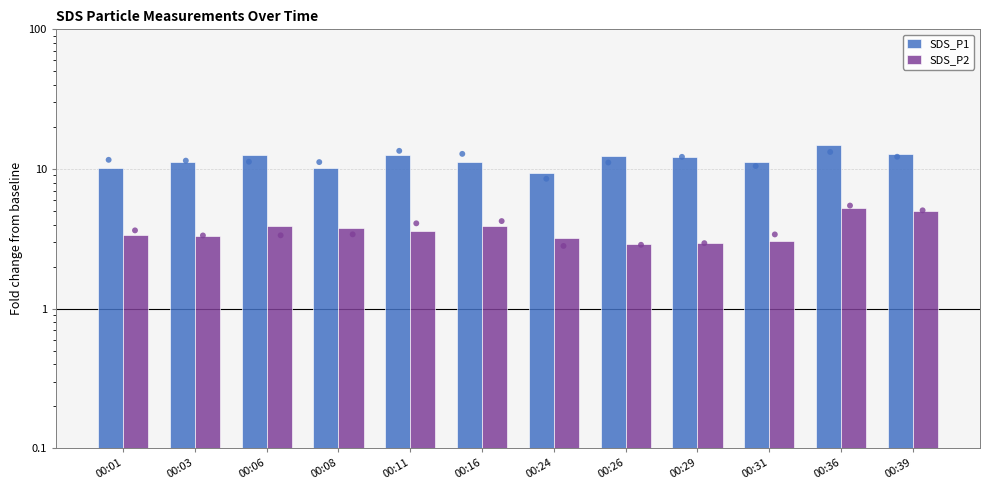

Which series has the widest spread of Y values?

SDS_P1